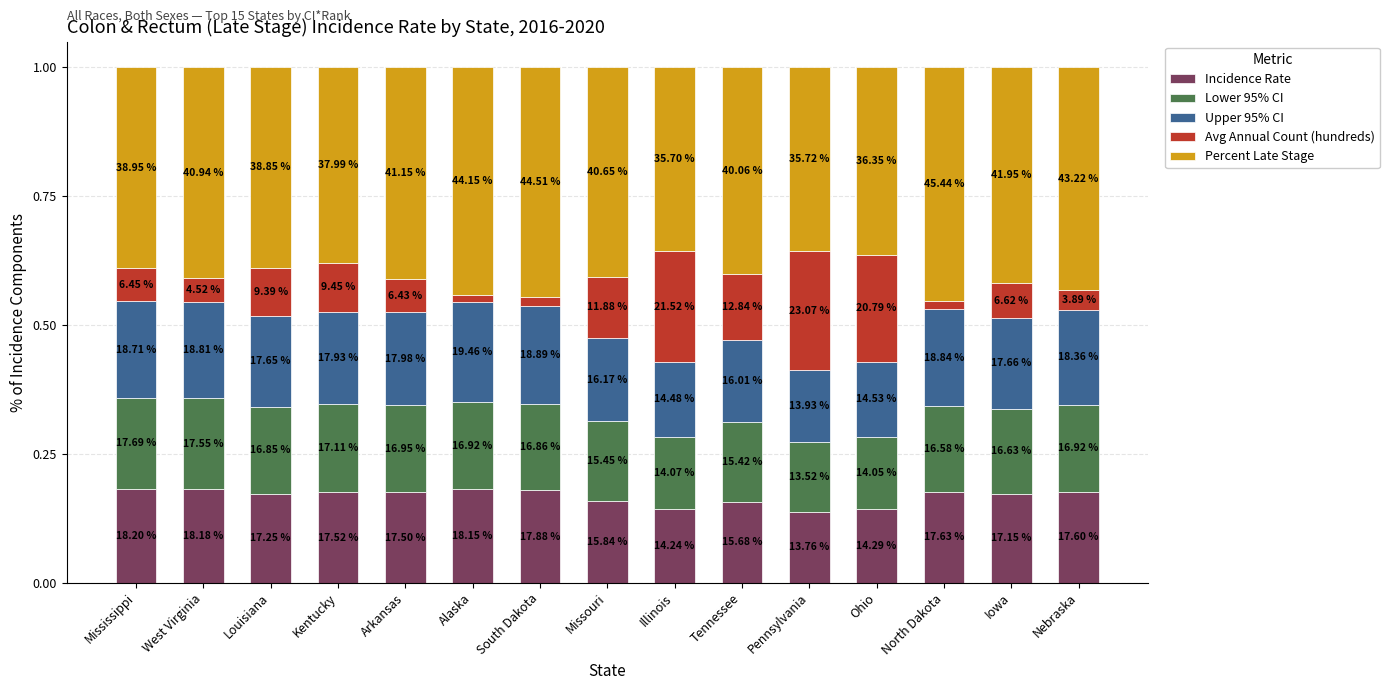

What is the sum of the Percent Late Stage values at West Virginia and South Dakota?

0.9